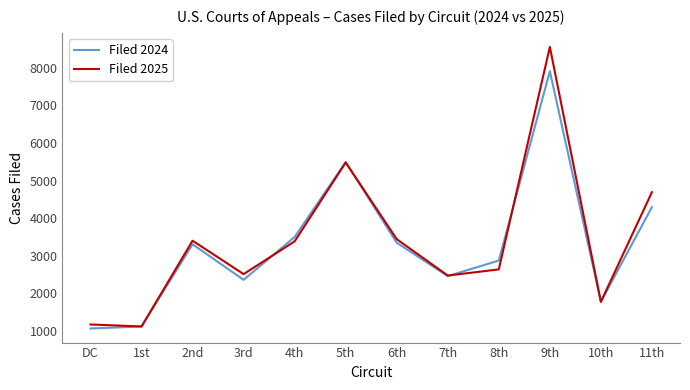

Where is Filed 2024 nearest to the value 4485?

11th